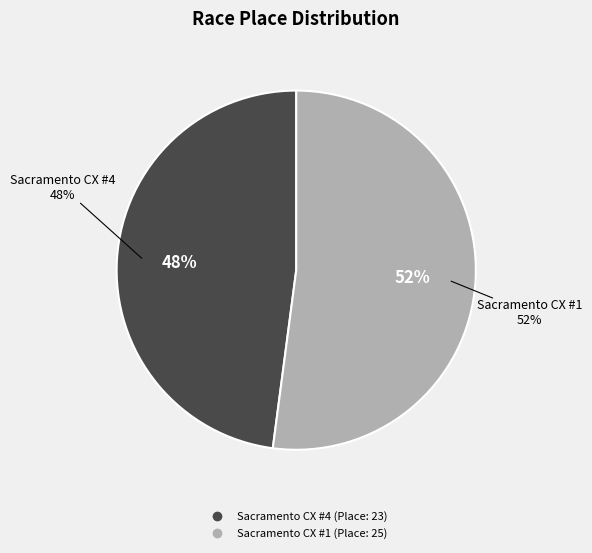

Is it true that Sacramento CX #1 is 52% of the pie?

True